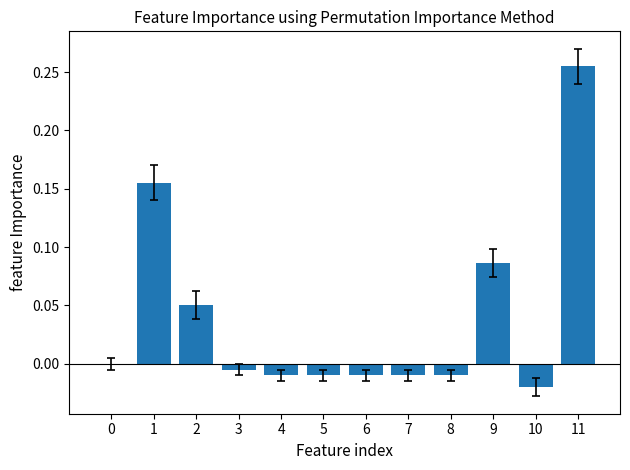

The value at 3 is -0.0. True or false?

True